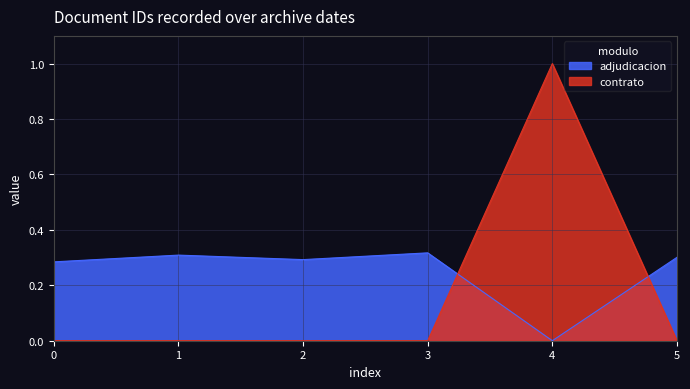

What is the difference between the maximum and second lowest values in the contrato series?

1.0